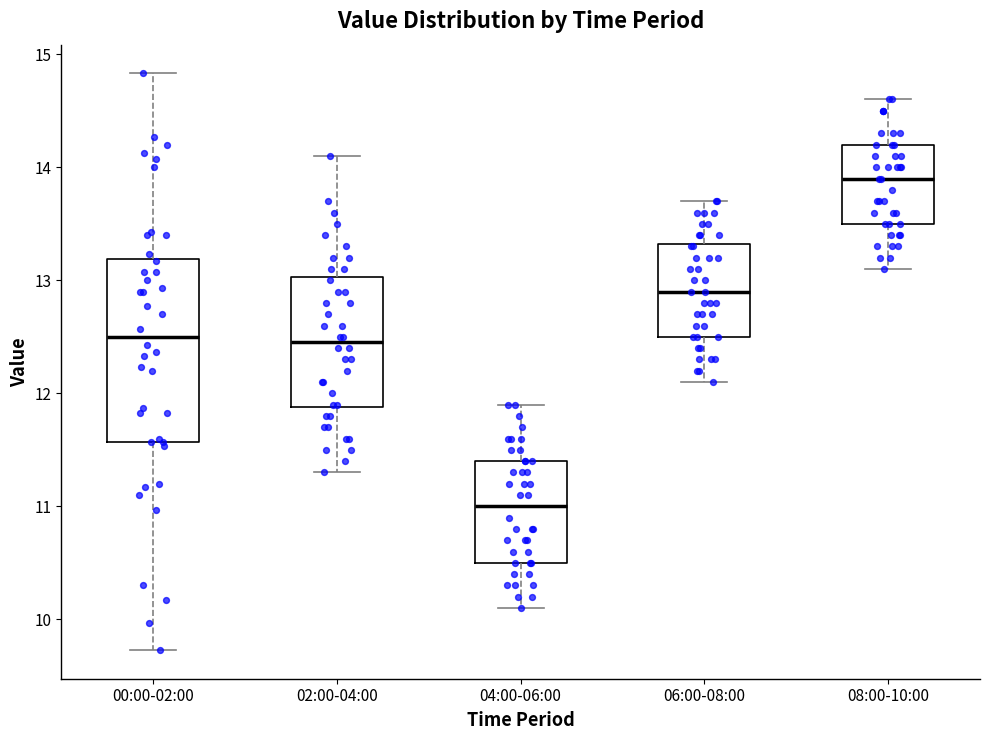

Which box is the tallest, from its lower edge to its upper edge?

00:00-02:00